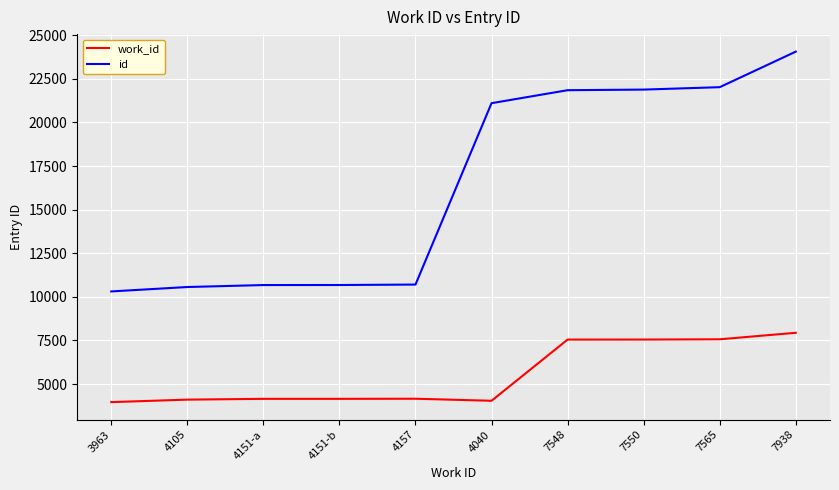

True or false: id and work_id cross at least once.

False